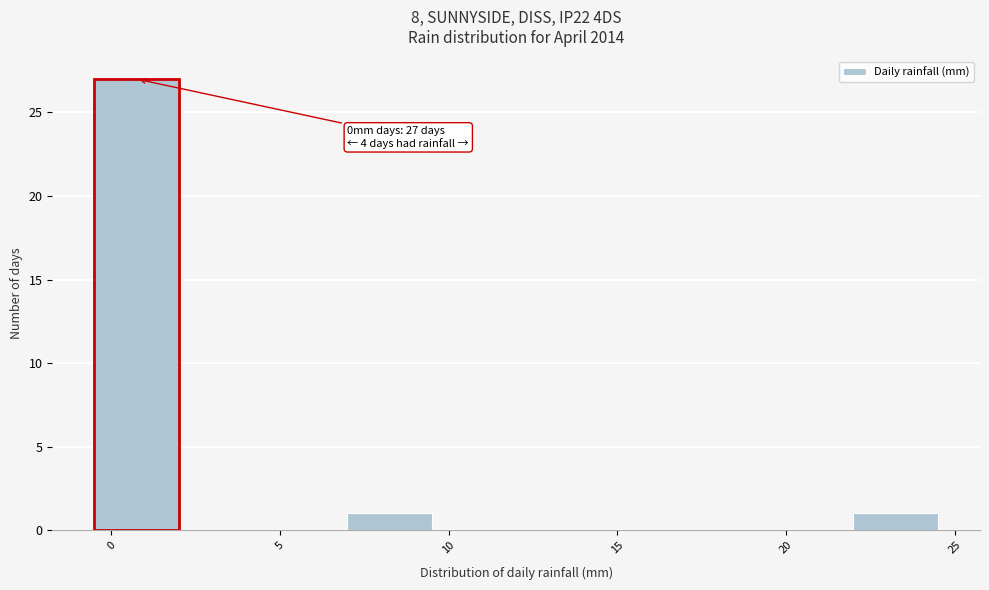

Which range on the x-axis has the tallest bar?

-0.5 to 2.0